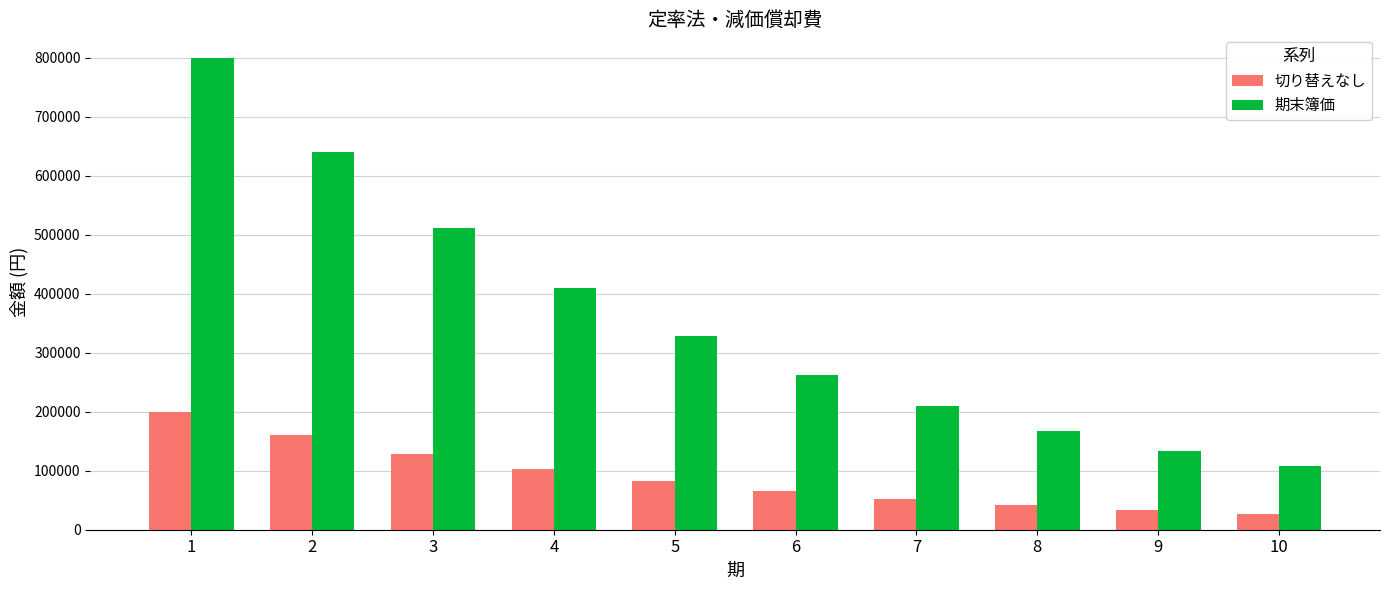

Is the value of 切り替えなし at 3 greater than the value of 期末簿価 at 7?

No